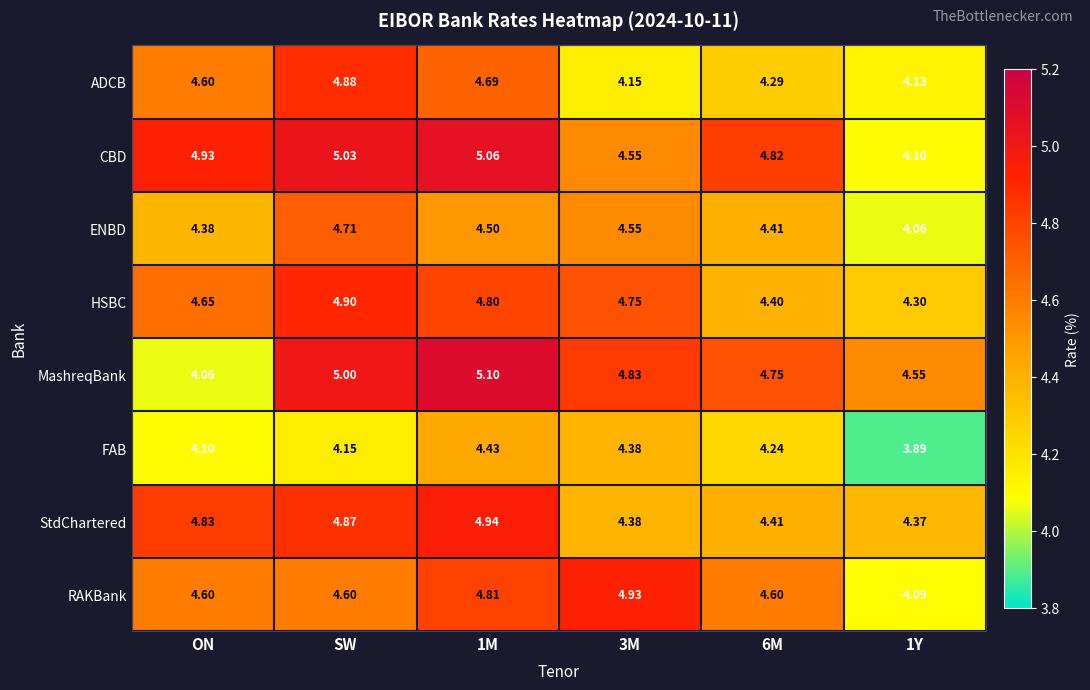

List the series in order of their peak value, highest first.

MashreqBank, CBD, StdChartered, RAKBank, HSBC, ADCB, ENBD, FAB